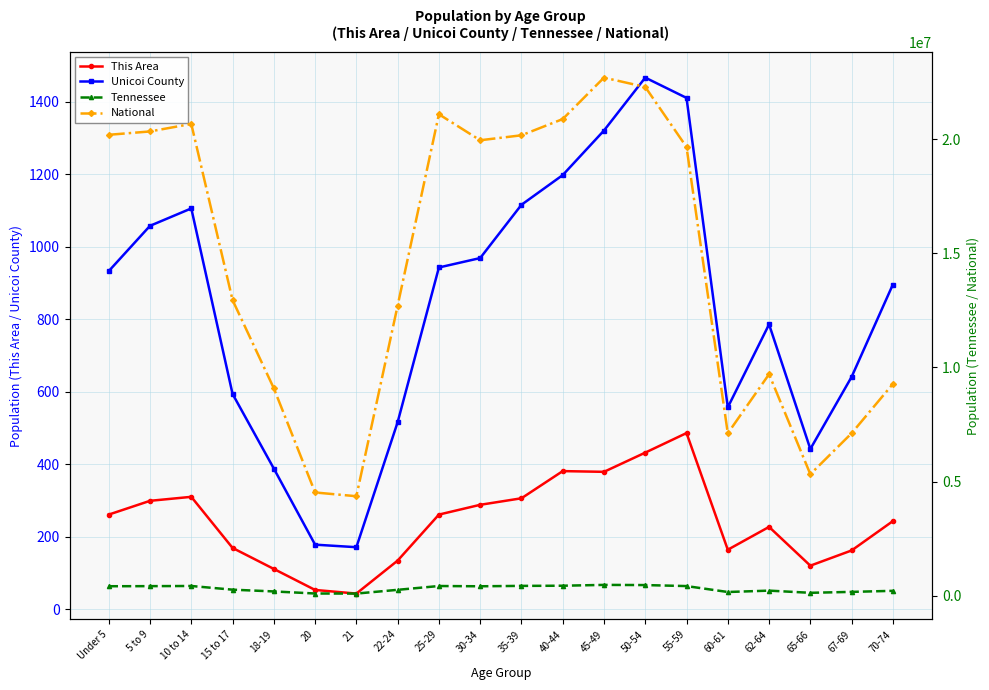

How many lines are shown in the chart?

4